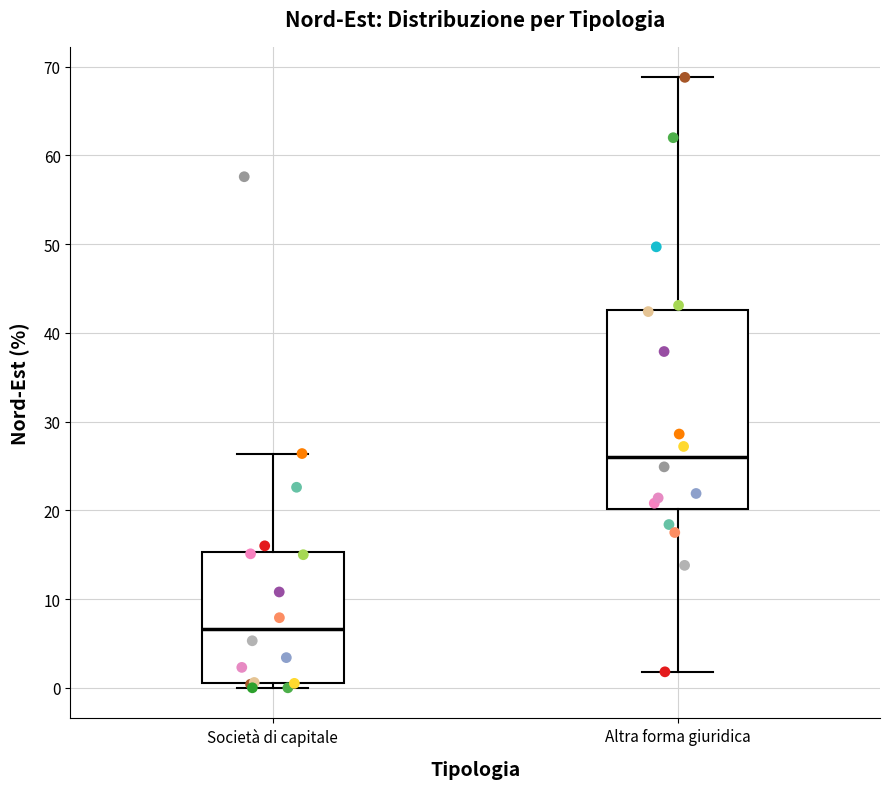

Where does the upper whisker of the box for Società di capitale end on the y-axis? The values are not printed on the chart, so give them approximately, as read against the axis.

26